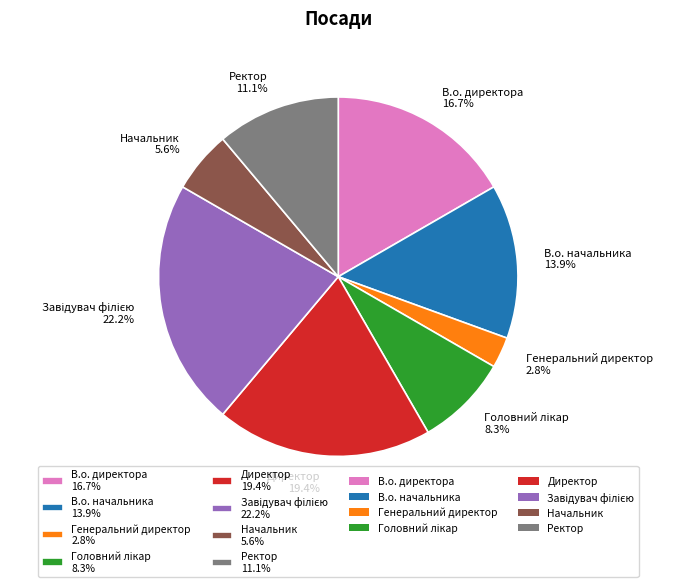

Between Директор 19.4% and Начальник 5.6%, which is larger?

Директор 19.4%